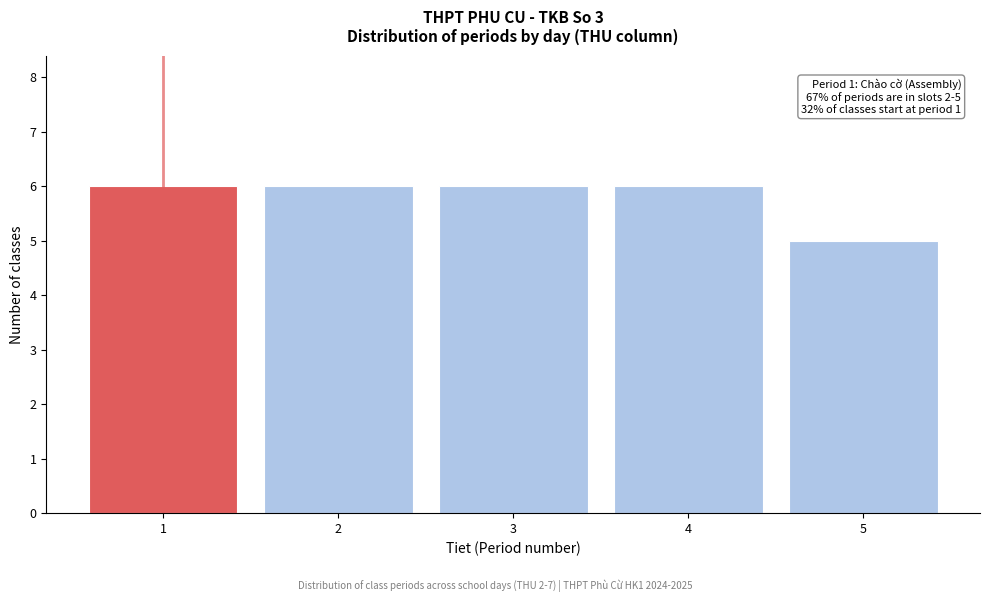

Reading right to left, extract all data points from this chart.

5=5	4=6	3=6	2=6	1=6